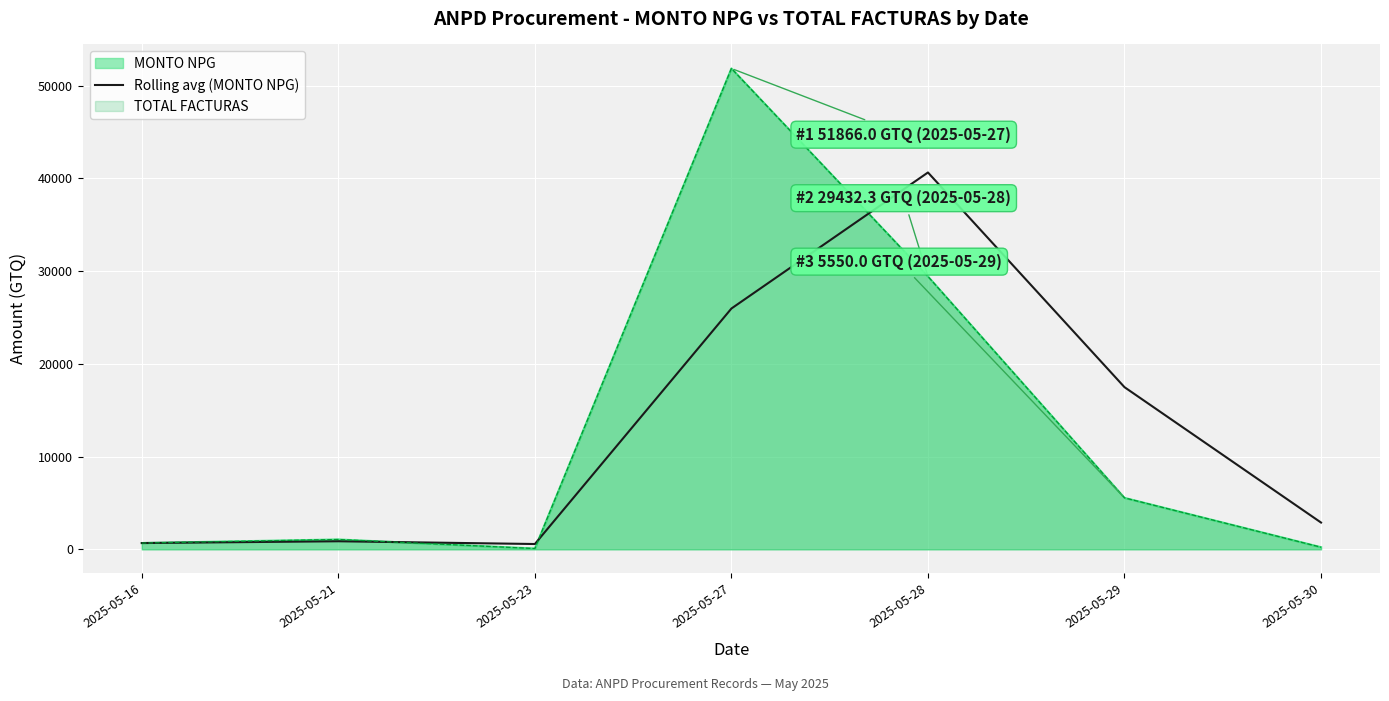

Which label corresponds to the smallest value in the chart?

2025-05-23